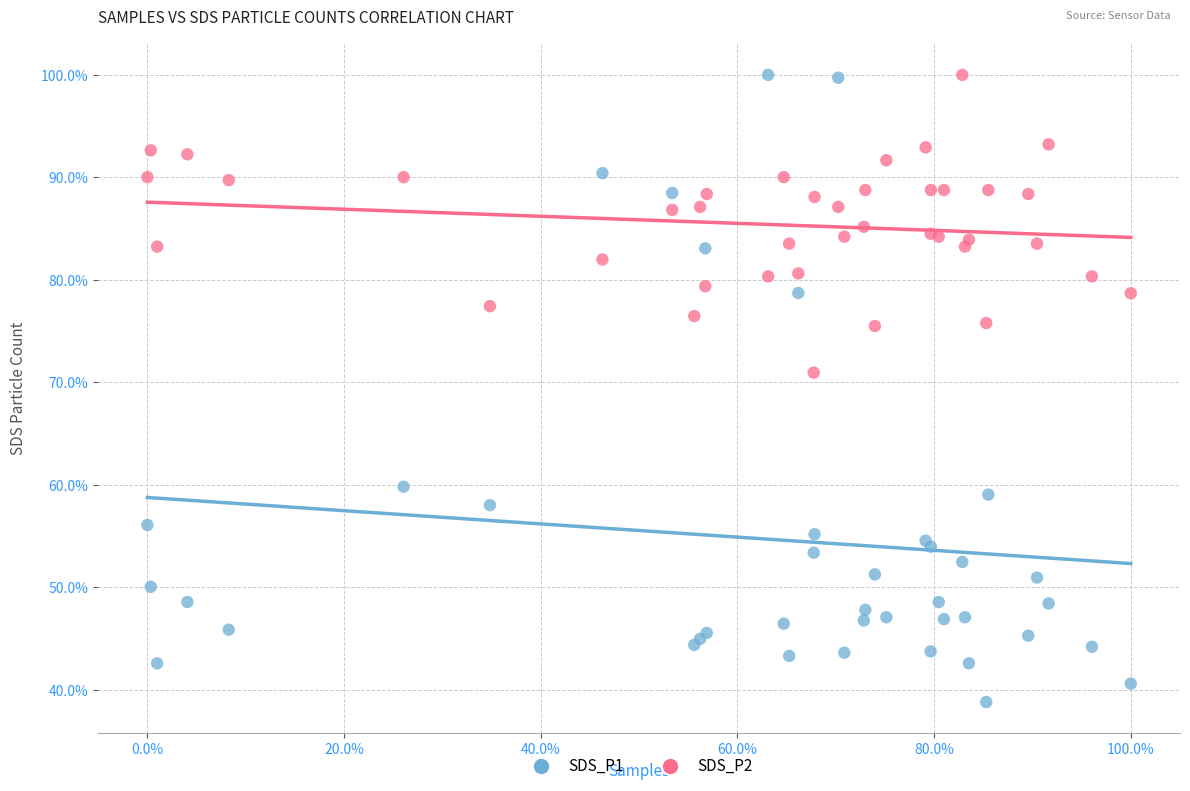

What are all the series names shown in the legend?

SDS_P1, SDS_P2